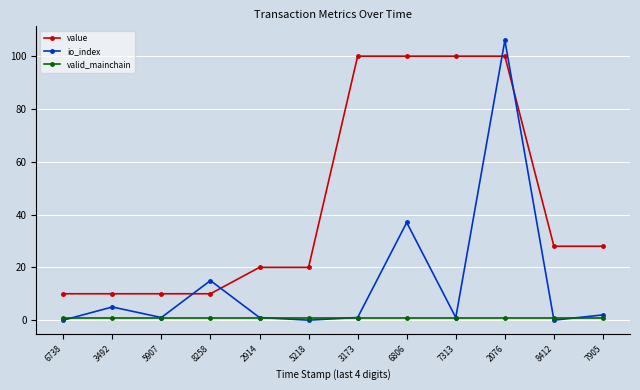

In io_index, how many points are lower than both neighbors (excluding endpoints)?

4